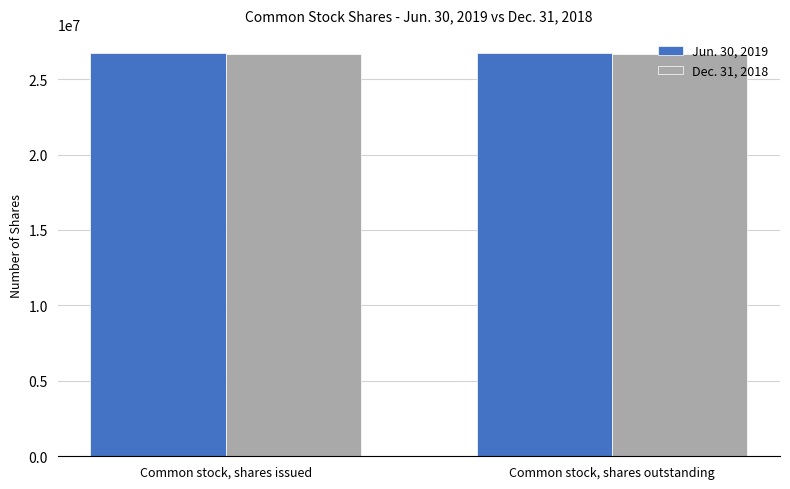

What is the label of the 2nd bar from the left?

Common stock, shares outstanding